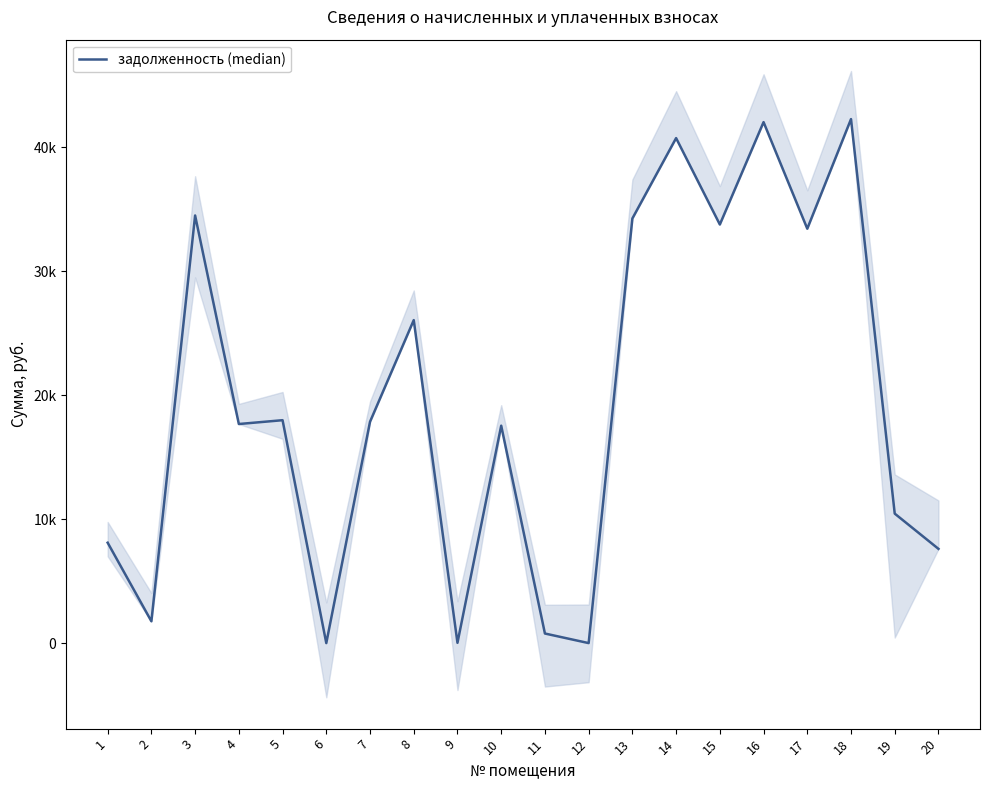

Is this an area chart (filled region under the line)?

No